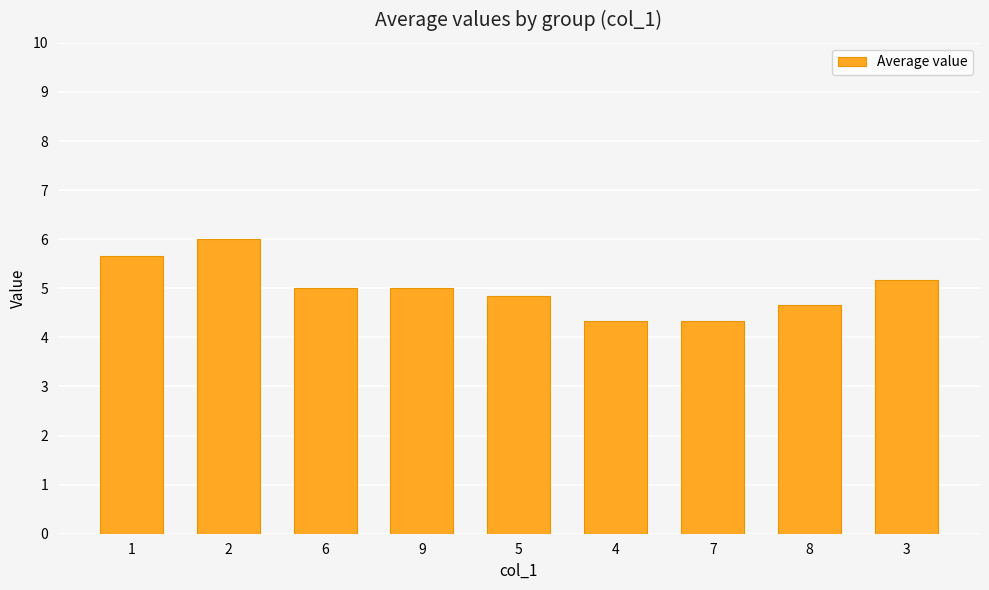

What is the change in value from 4 to 8?

+0.3